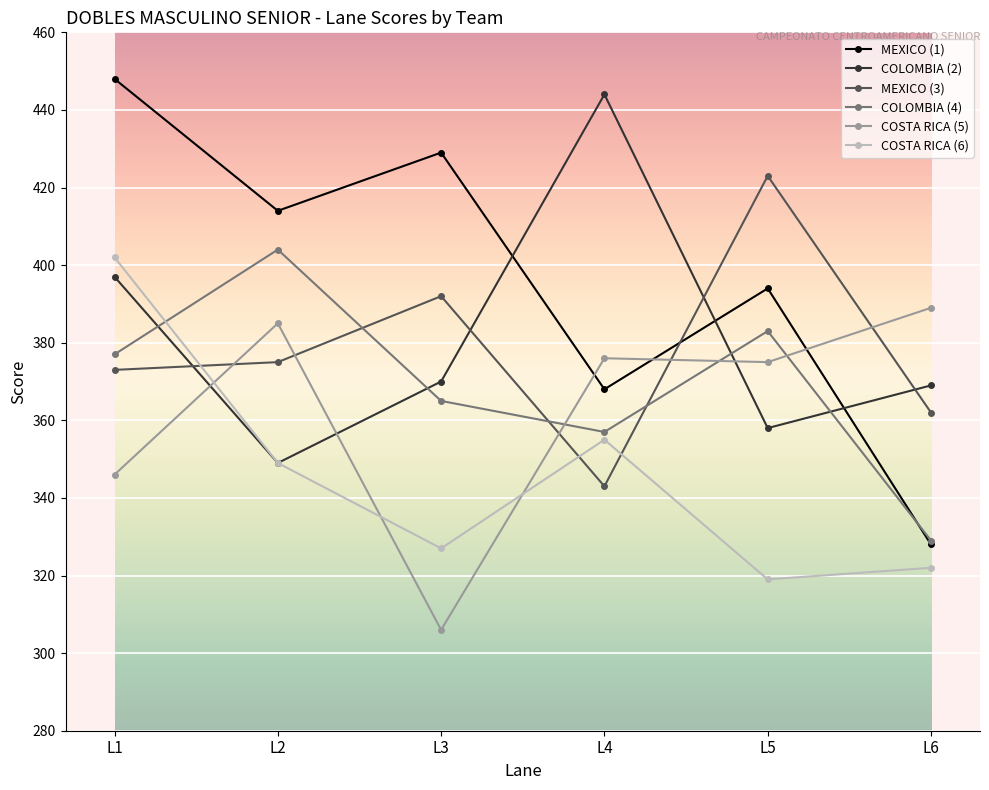

Reading left to right, transcribe all the data shown in this chart.

MEXICO (1): 448	414	429	368	394	328
COLOMBIA (2): 397	349	370	444	358	369
MEXICO (3): 373	375	392	343	423	362
COLOMBIA (4): 377	404	365	357	383	329
COSTA RICA (5): 346	385	306	376	375	389
COSTA RICA (6): 402	349	327	355	319	322